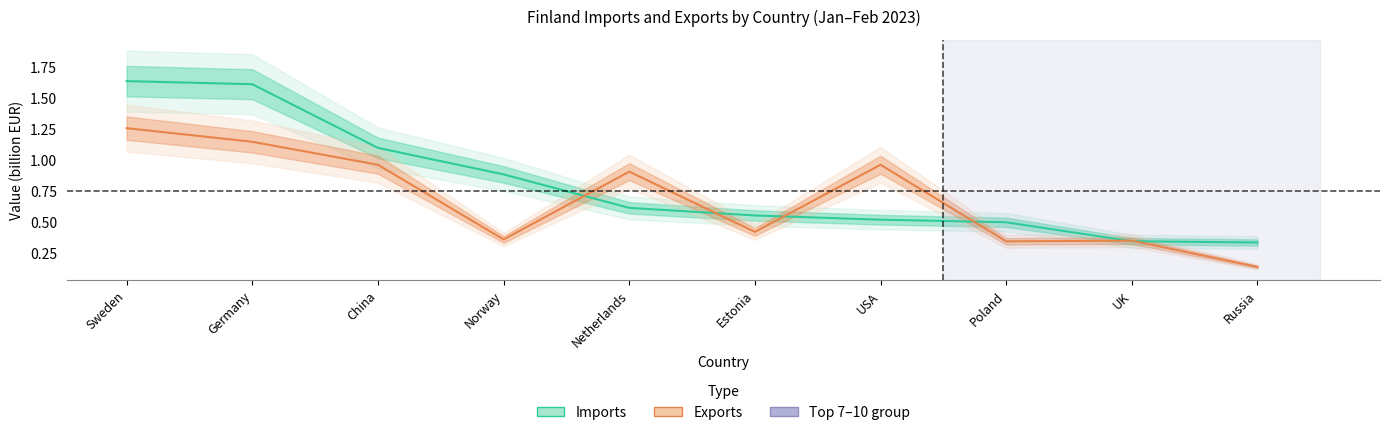

Reading left to right, extract all data points from this chart.

Imports: 1.6	1.6	1.1	0.9	0.6	0.6	0.5	0.5	0.3	0.3
Exports: 1.3	1.2	1.0	0.4	0.9	0.4	1.0	0.3	0.4	0.1